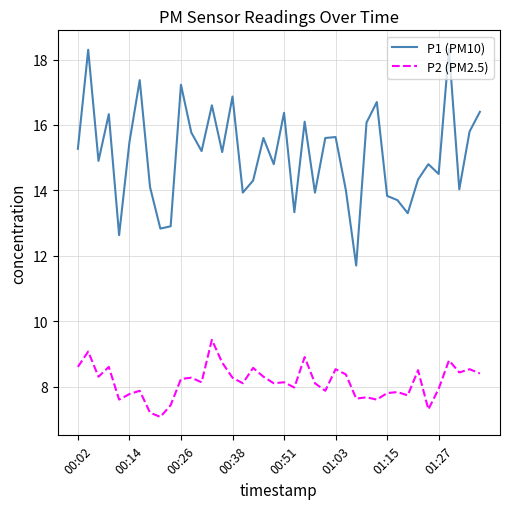

What is the difference between the second highest and minimum values in the P2 (PM2.5) series?

2.0